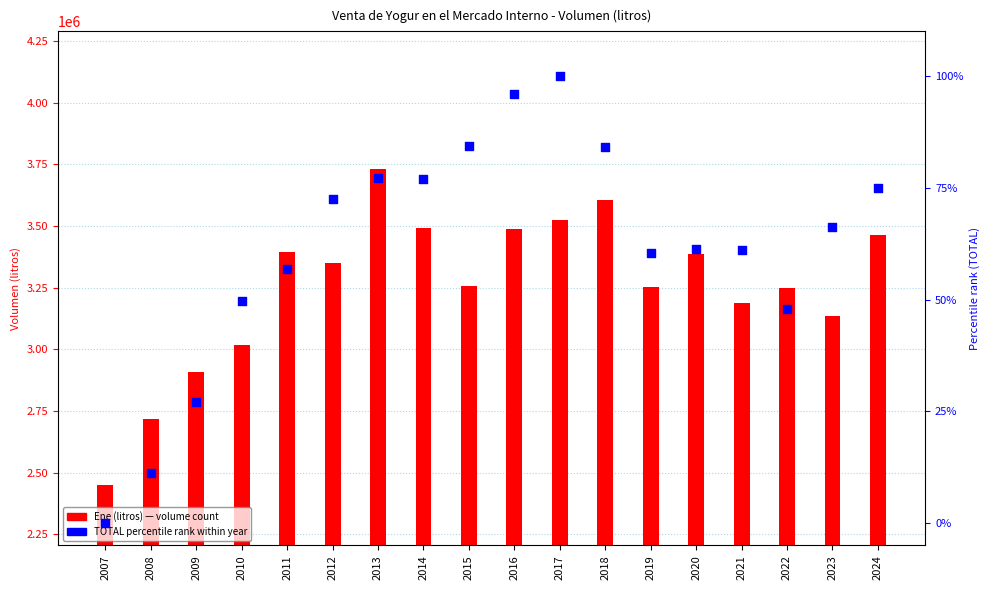

At which category is the sum across all series the highest?

2013